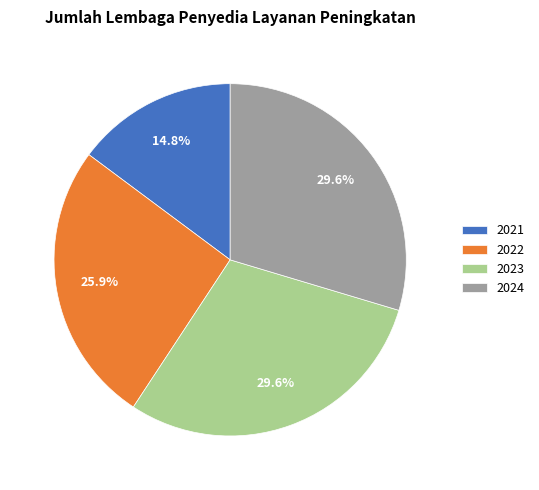

The 2021 slice represents 2% of the pie. True or false?

False